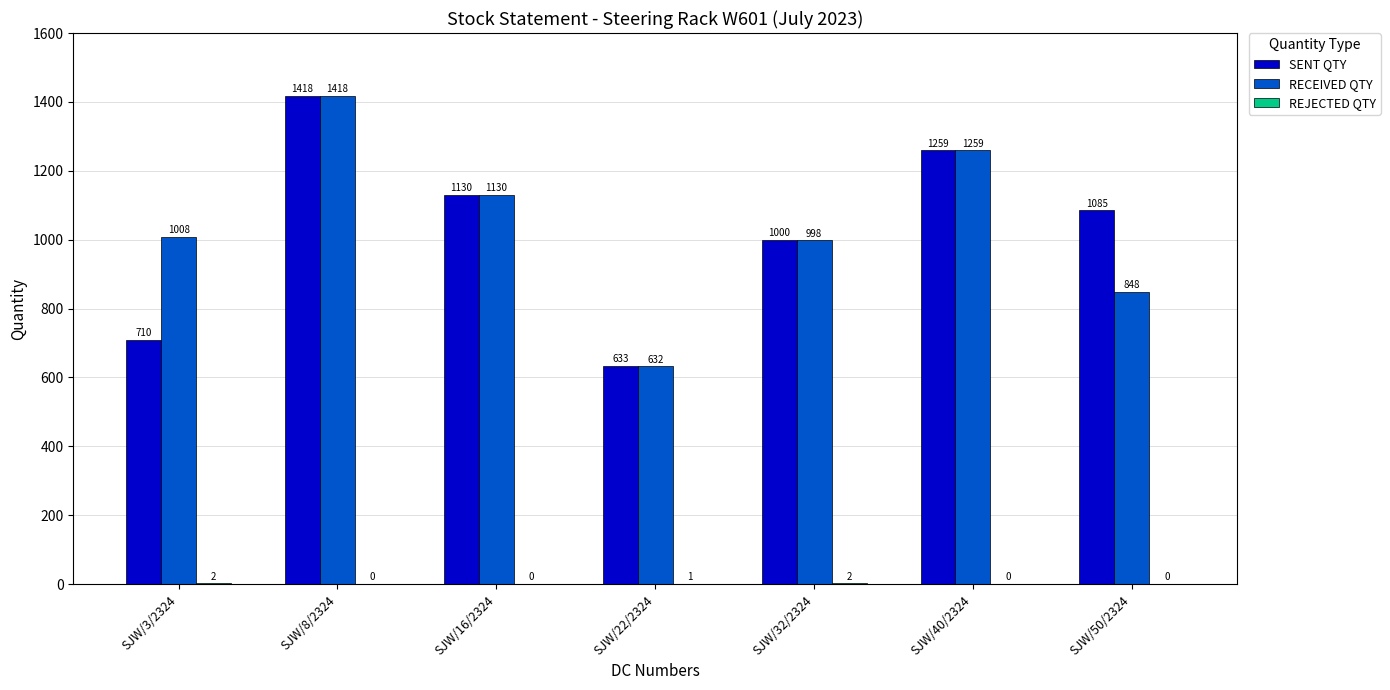

Which series changed the most between SJW/22/2324 and SJW/40/2324?

RECEIVED QTY